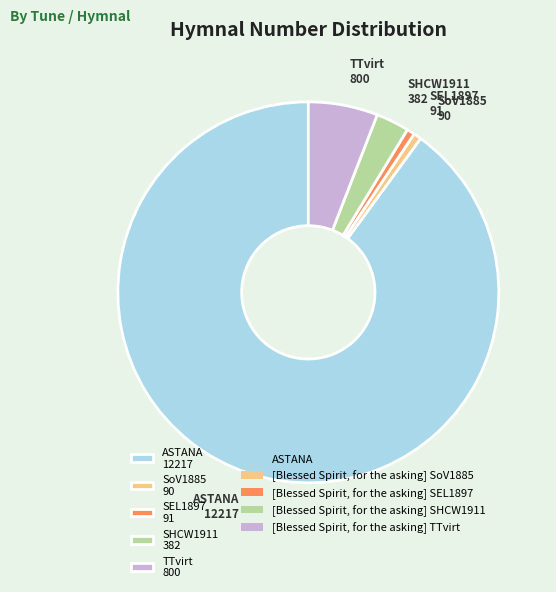

What is the ratio of the value at ASTANA 12217 to the value at SHCW1911 382?

32.0